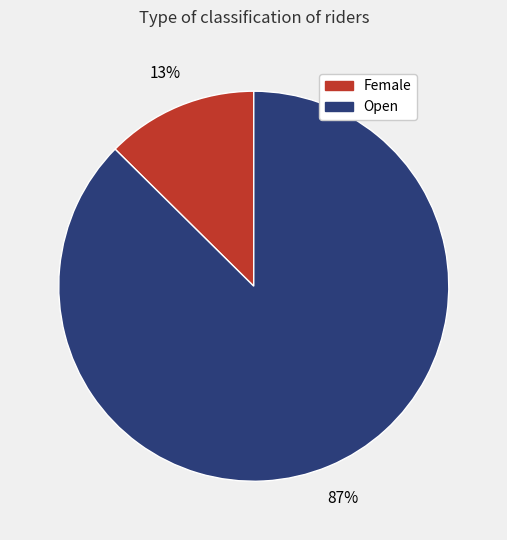

What is the majority slice?

Open